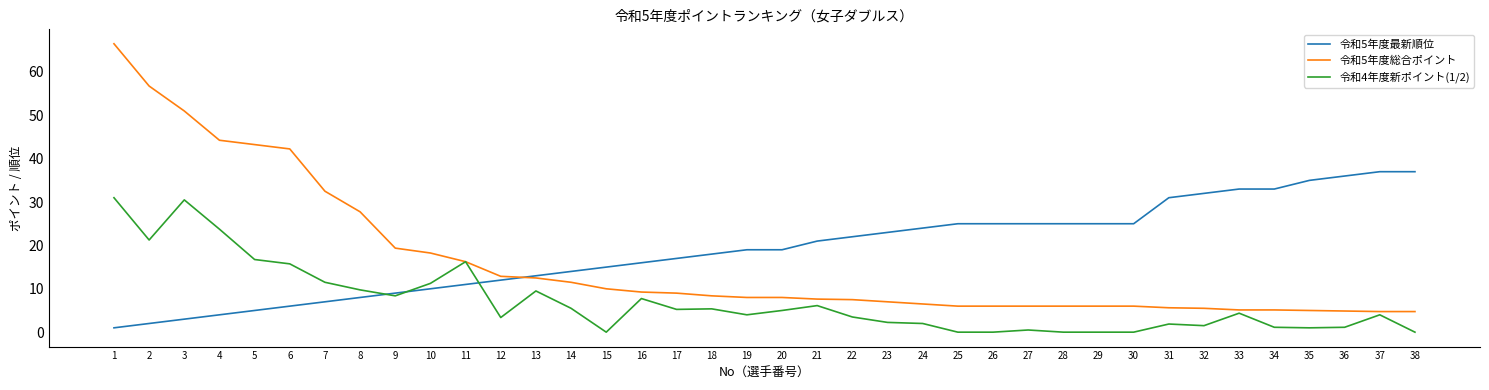

What is the greatest value displayed?

66.5